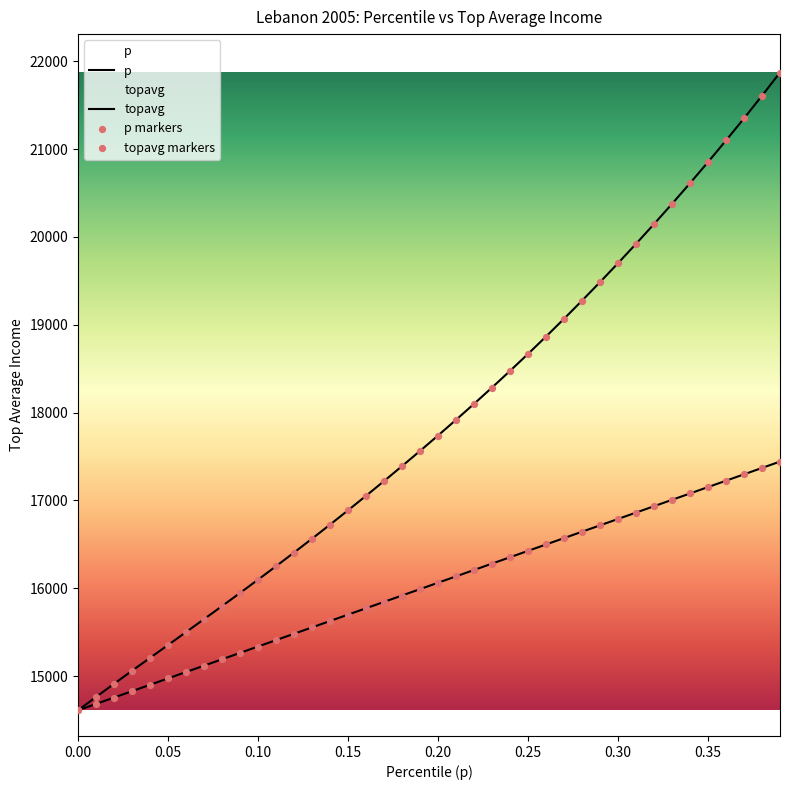

Which series reaches the minimum Y coordinate?

p